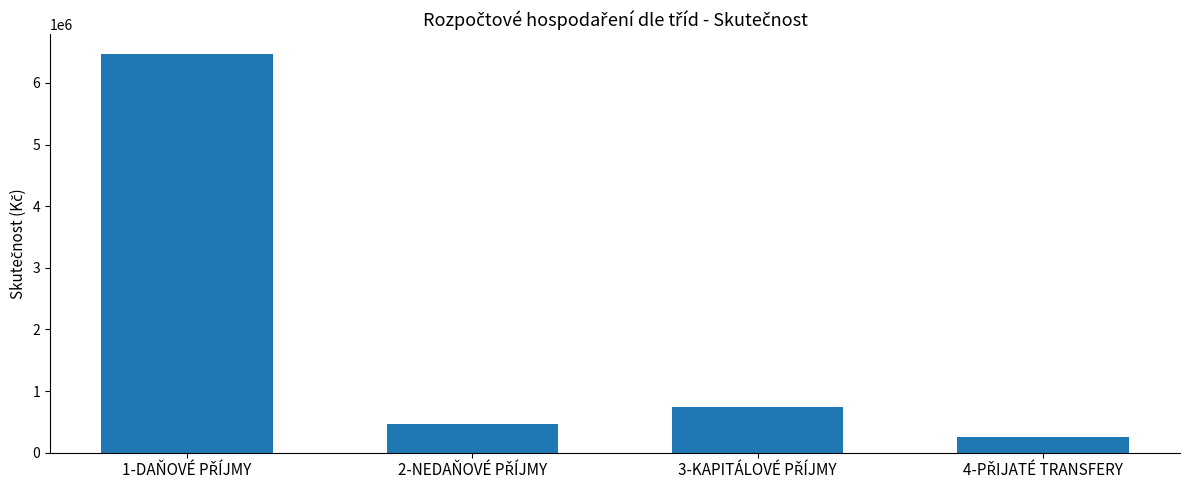

What is the value of the 4th bar from the left?

250504.2